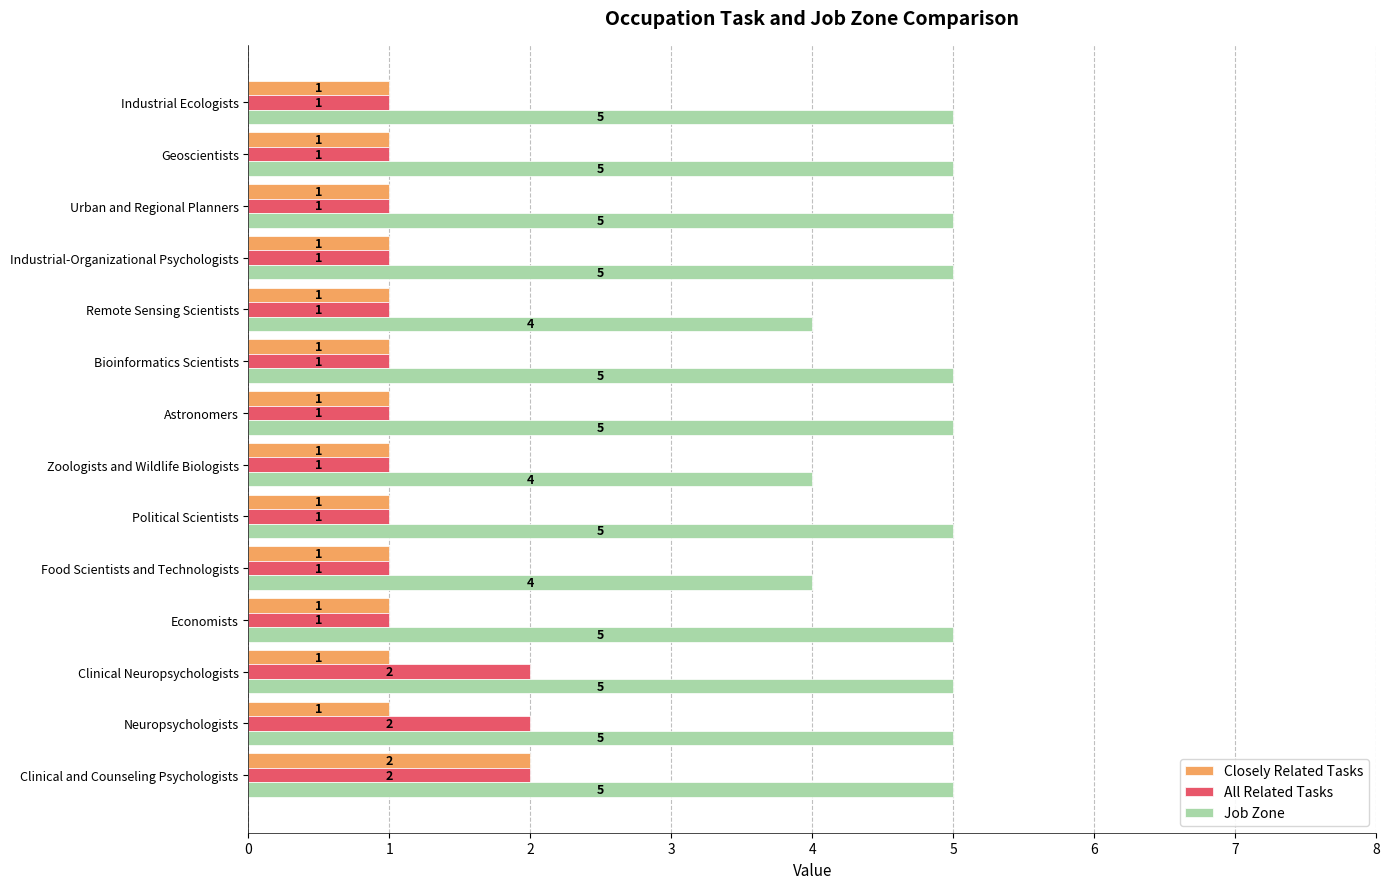

What is the lowest value of the Closely Related Tasks series?

1